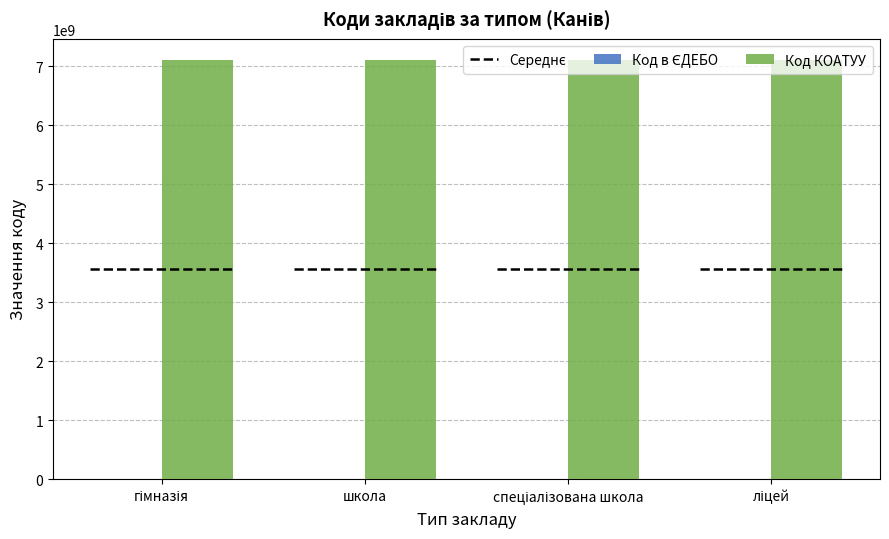

The Код КОАТУУ series shows 7110300000 at школа. True or false?

True